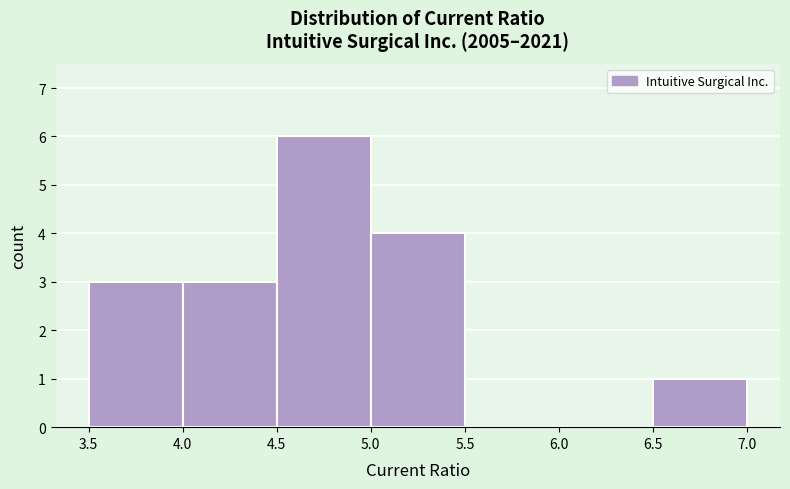

Over which range of the x-axis is the bar tallest?

4.5 to 5.0